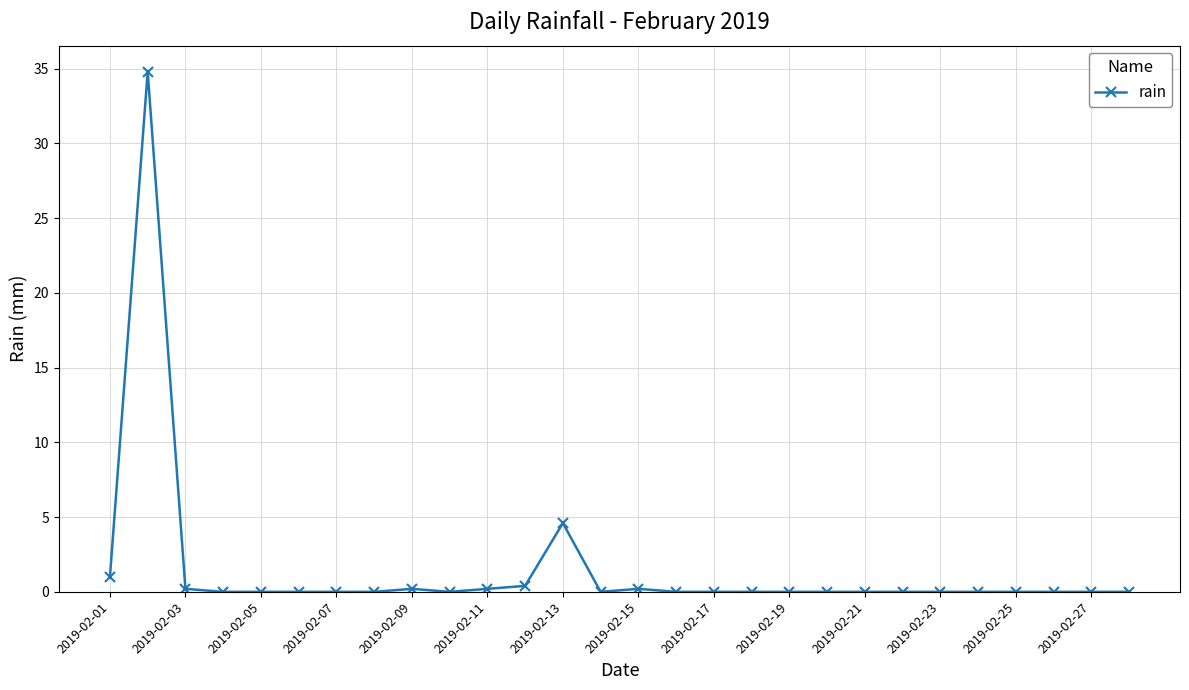

How many lines are shown in the chart?

1